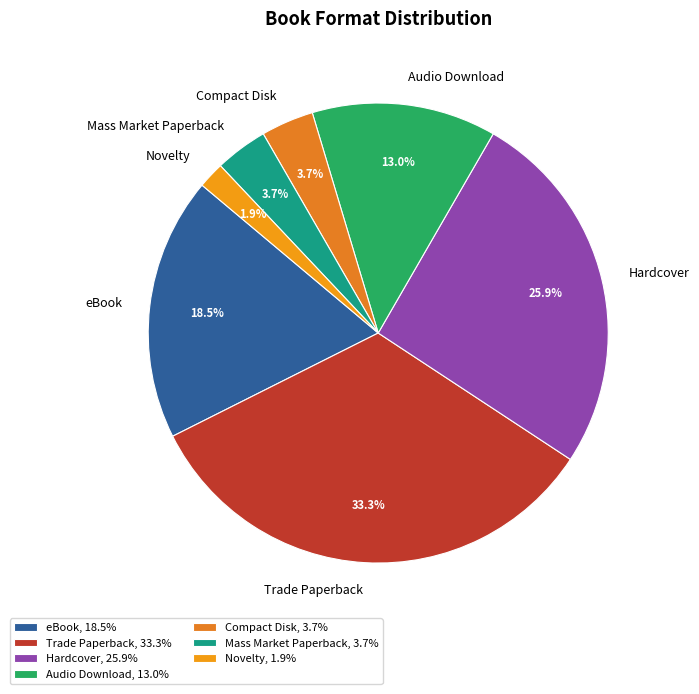

What percentage is NOT represented by Novelty?

98.1%